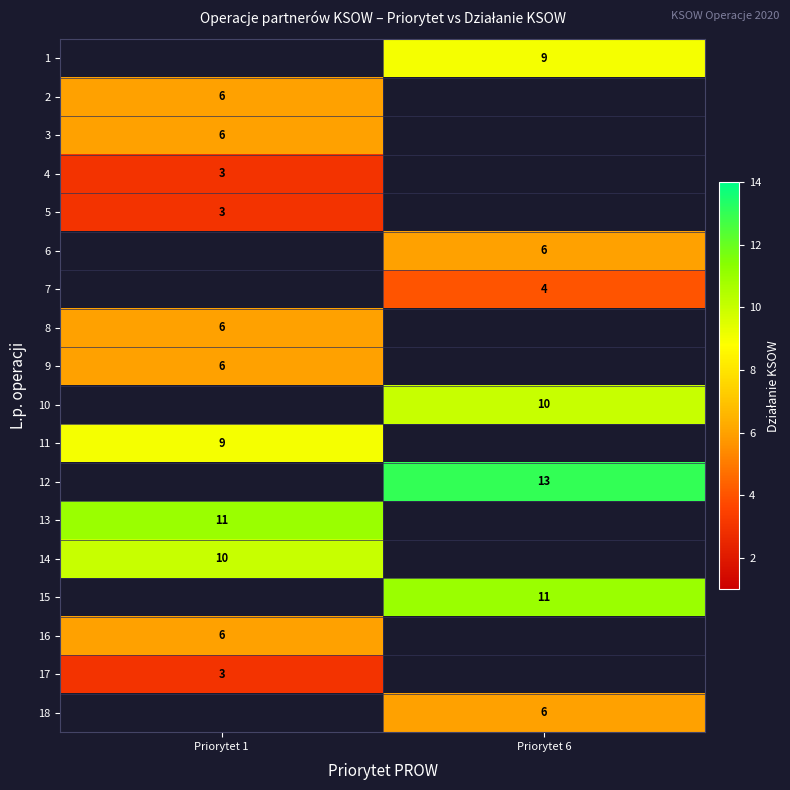

The value of 1 at Priorytet 6 is 9. True or false?

True